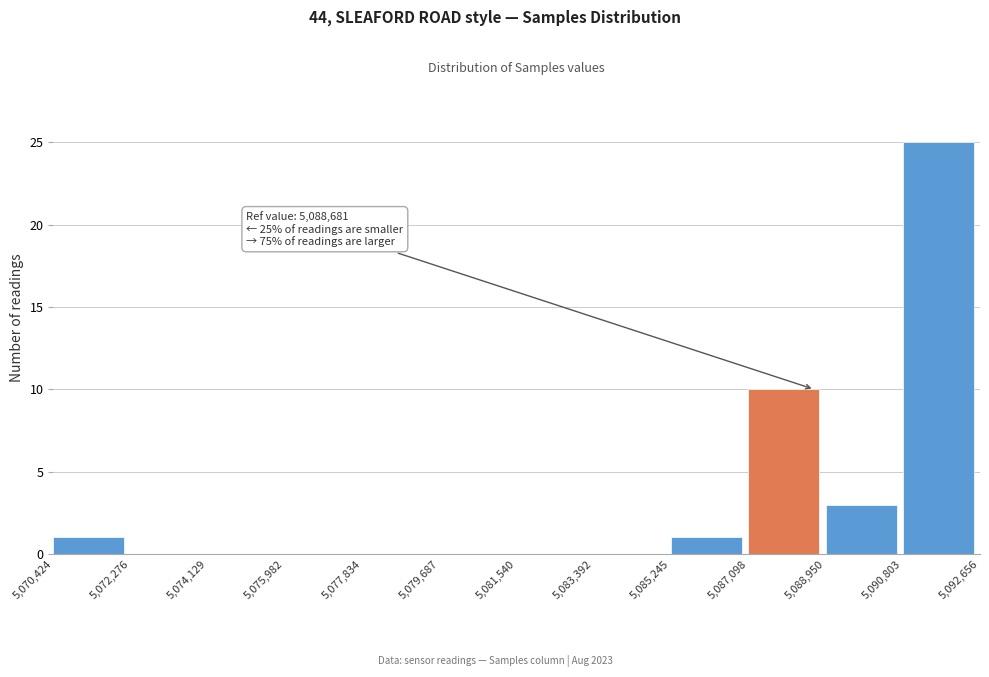

Over which range of the x-axis is the bar tallest?

5,090,803 to 5,092,656